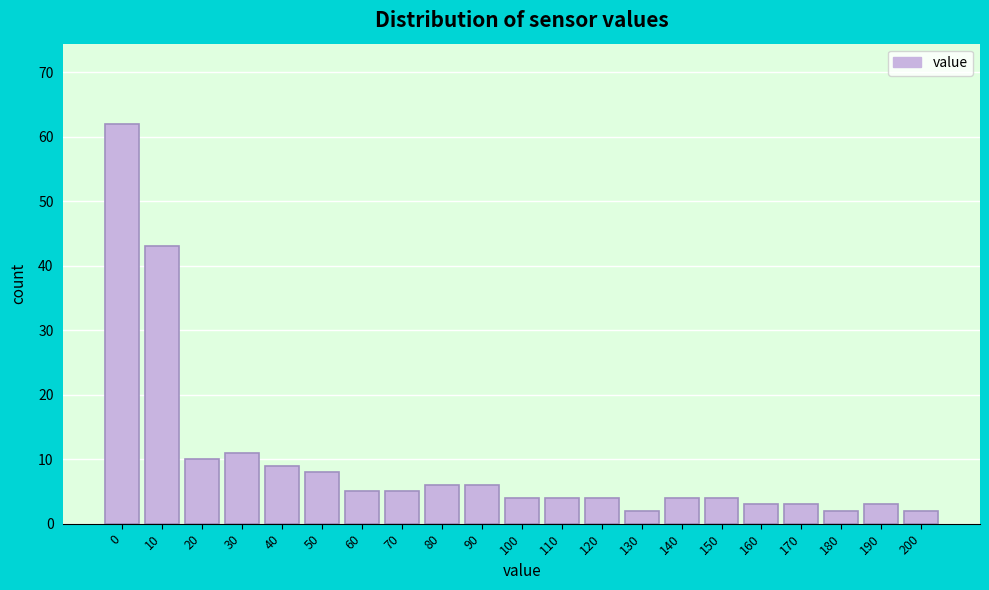

Reading left to right, what are all the values shown in this chart?

0=62	10=43	20=10	30=11	40=9	50=8	60=5	70=5	80=6	90=6	100=4	110=4	120=4	130=2	140=4	150=4	160=3	170=3	180=2	190=3	200=2